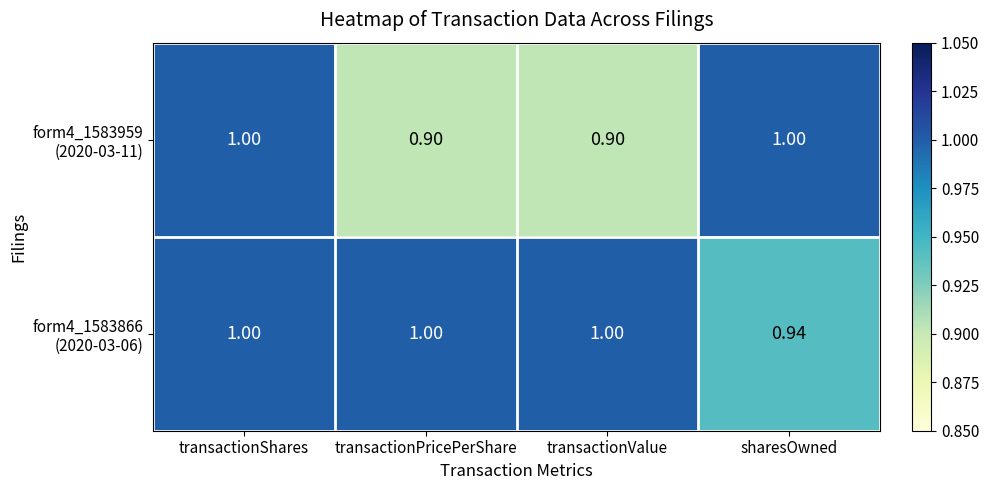

Which series has the largest total across all categories?

form4_1583866 (2020-03-06)